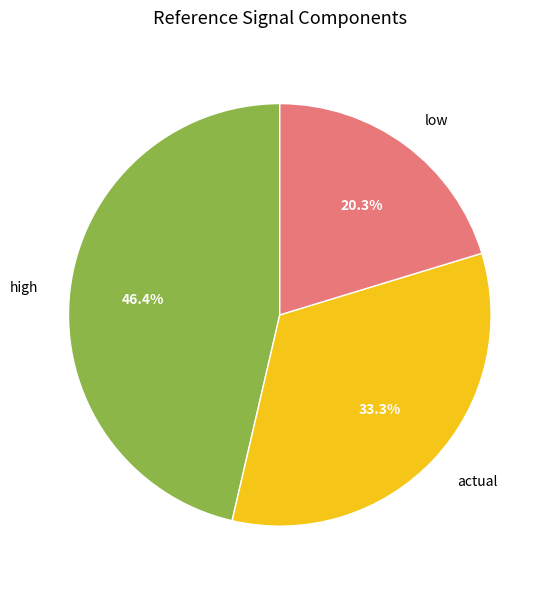

Rank the categories by value from highest to lowest.

high, actual, low